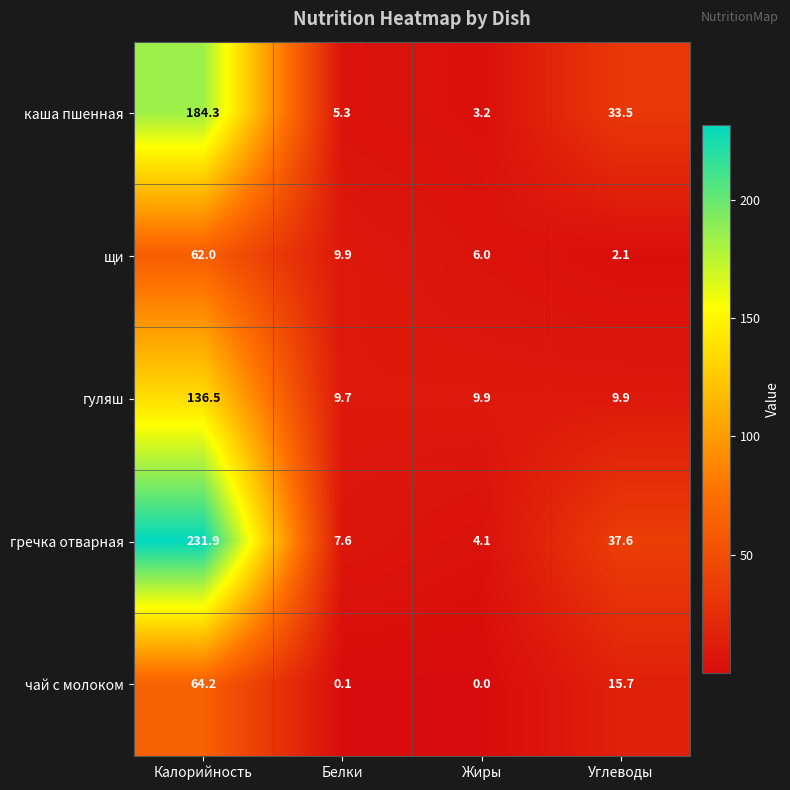

Rank the categories by чай с молоком value from lowest to highest.

Жиры, Белки, Углеводы, Калорийность